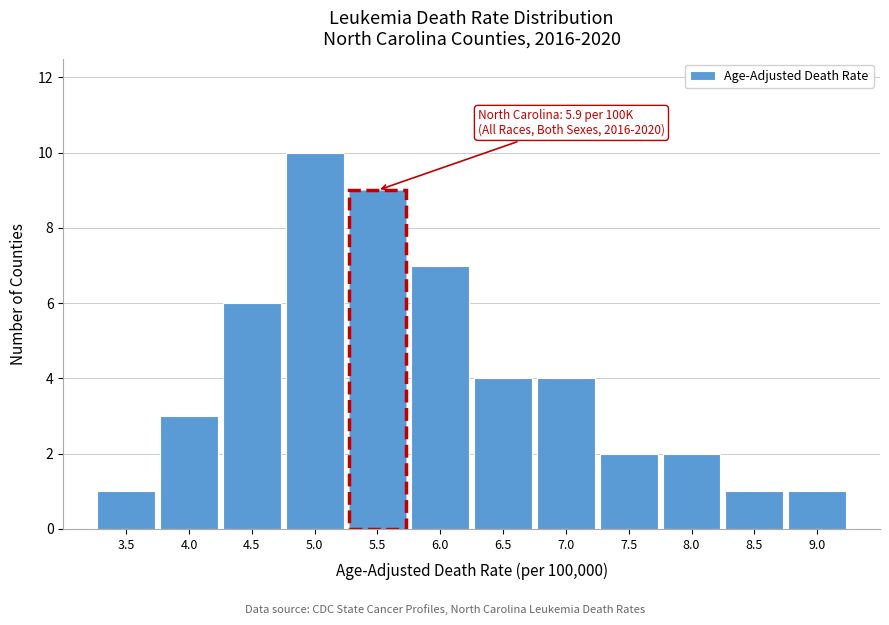

Reading left to right, extract all data points from this chart.

3.5=1	4.0=3	4.5=6	5.0=10	5.5=9	6.0=7	6.5=4	7.0=4	7.5=2	8.0=2	8.5=1	9.0=1